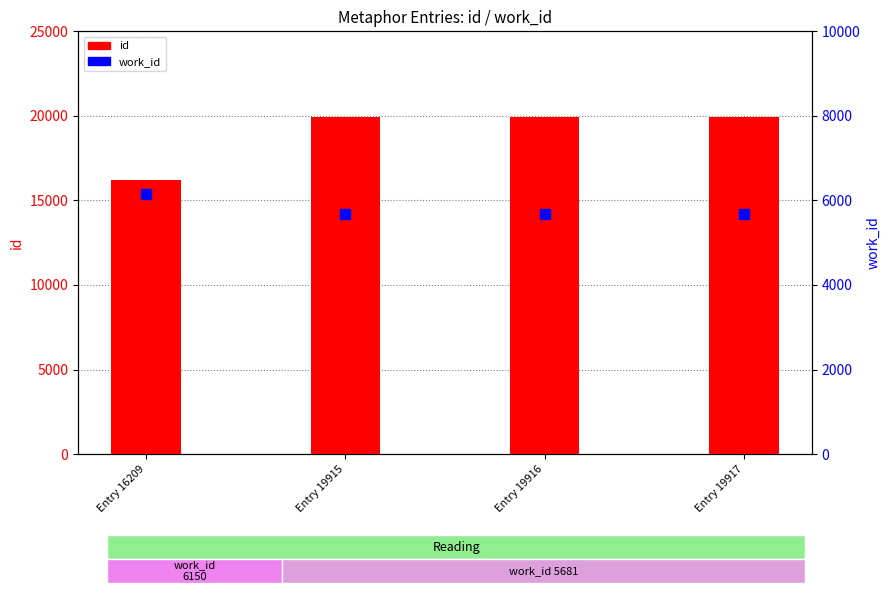

At which category is the sum across all series the highest?

Entry 19917